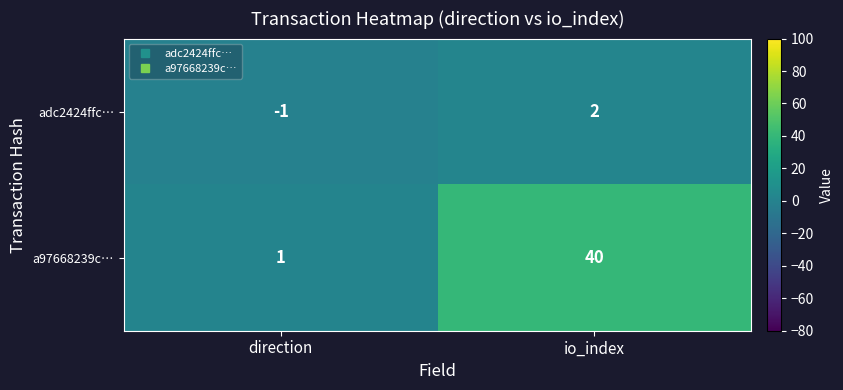

What is the difference between the maximum and minimum values in the a97668239c… series?

39